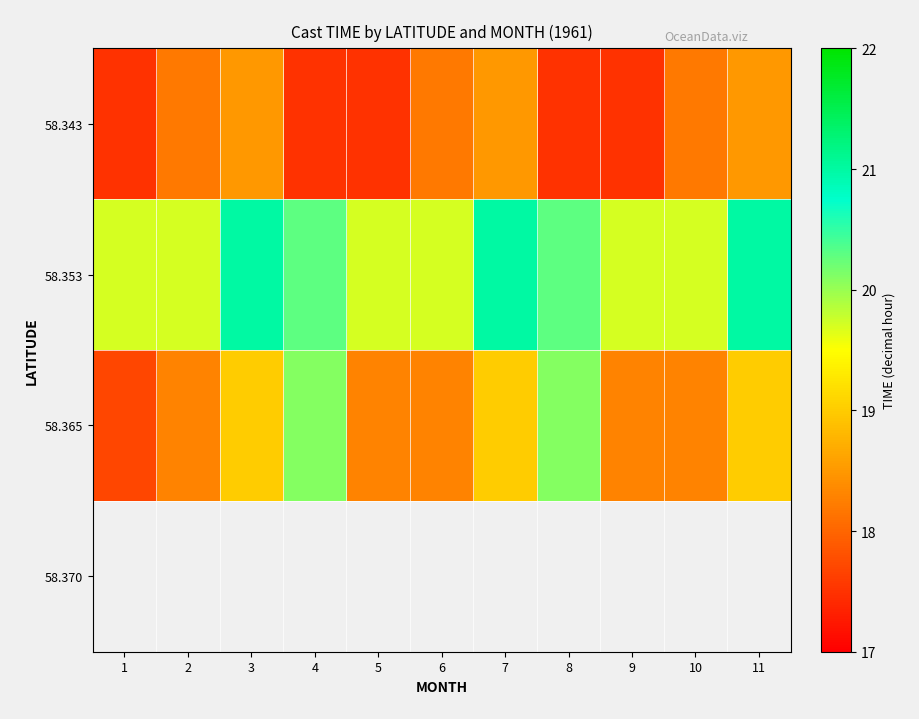

What is the maximum value shown in the chart?

21.0